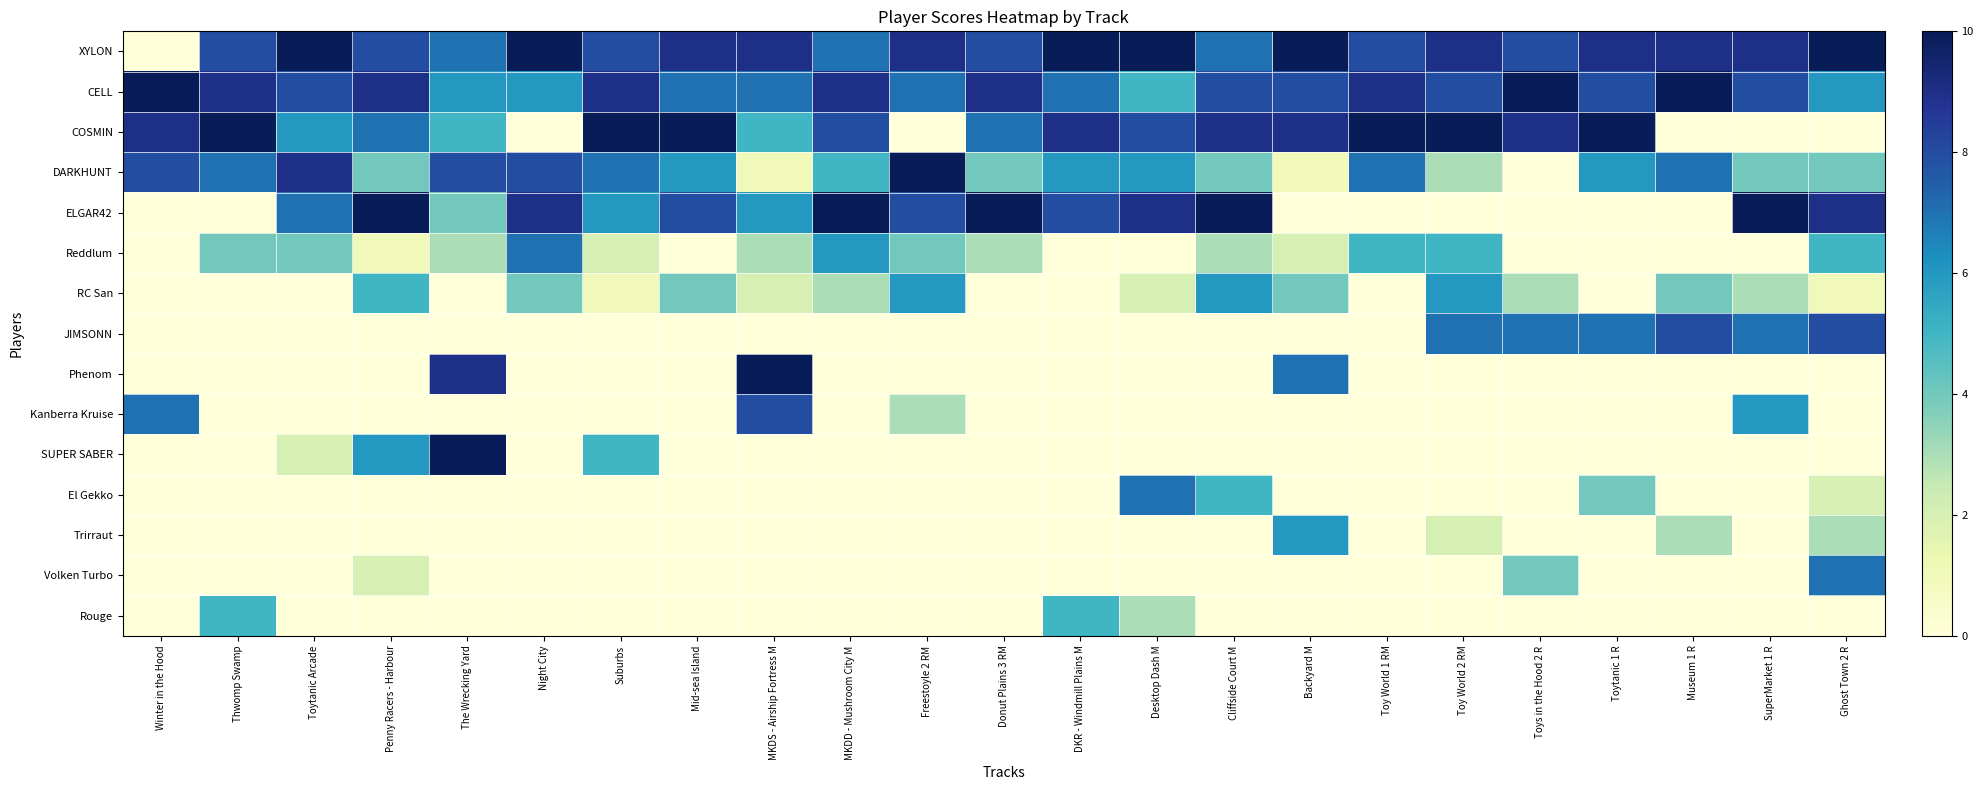

Which has a higher value, Penny Racers - Harbour or Toy World 2 RM?

Toy World 2 RM